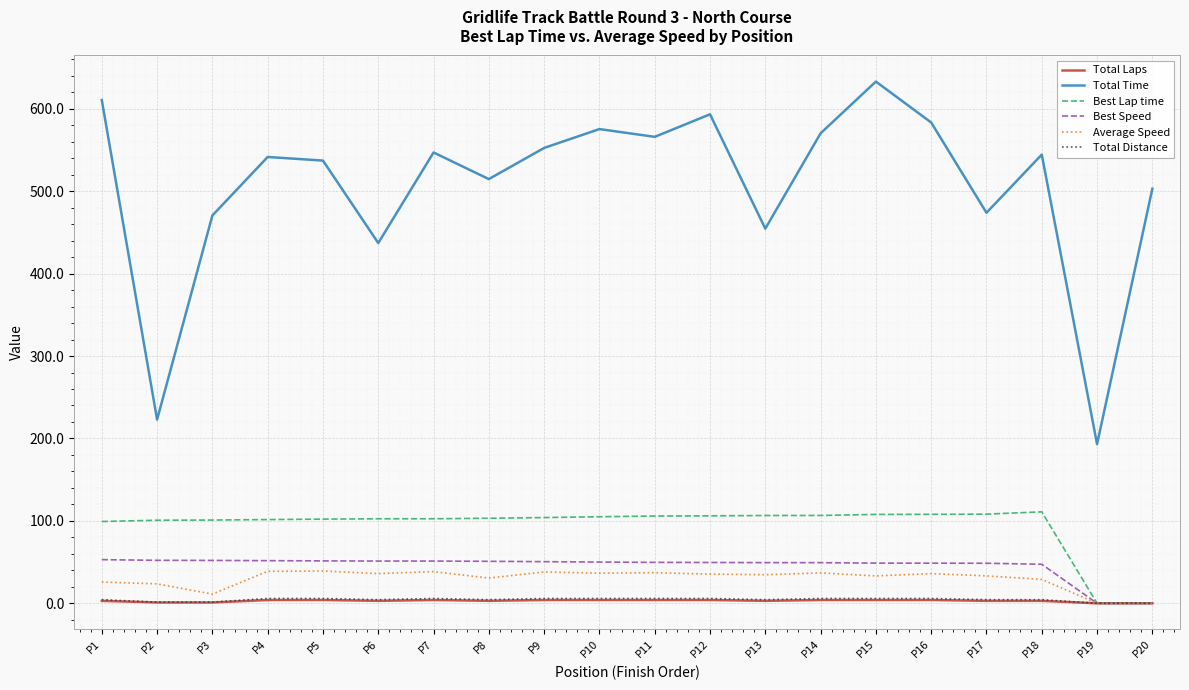

At how many categories does at least one series exceed 113?

20